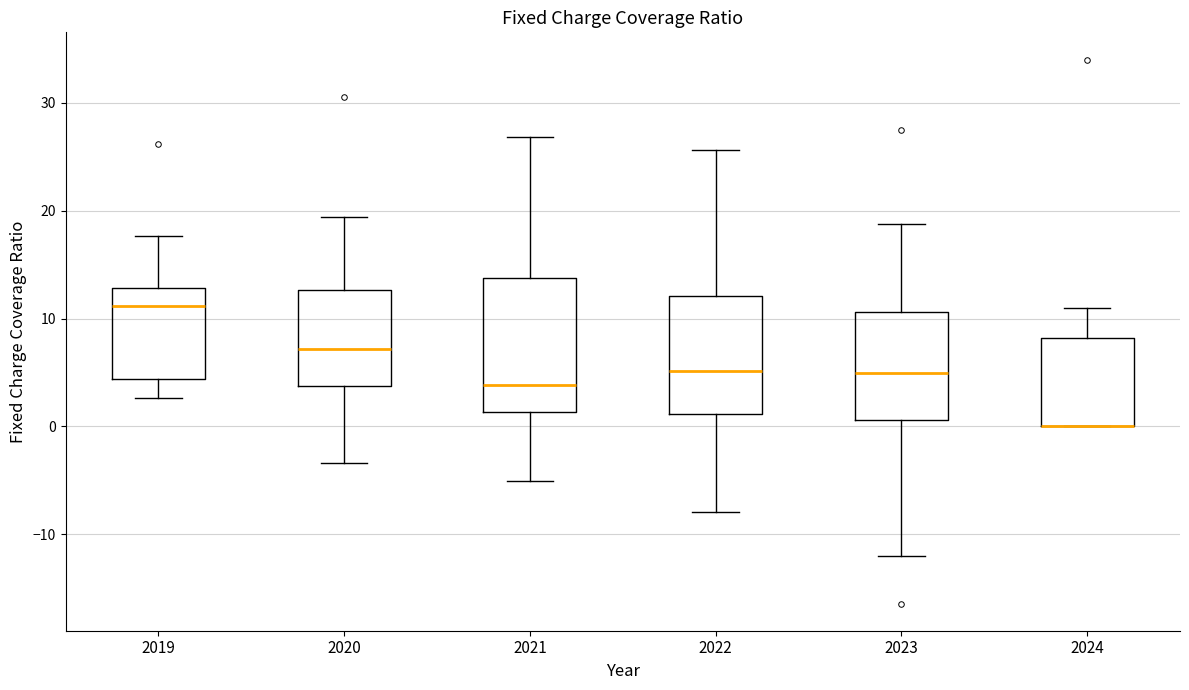

Reading left to right, transcribe this box plot: for each box, give where its median line is, the range the box spans, and where its two whiskers end, as read against the y-axis. The values are not printed on the chart, so give them approximately, as read against the axis.

2019: median 11, box 4 to 13, whiskers 3 to 18
2020: median 7, box 4 to 13, whiskers -3 to 19
2021: median 4, box 1 to 14, whiskers -5 to 27
2022: median 5, box 1 to 12, whiskers -8 to 26
2023: median 5, box 1 to 11, whiskers -12 to 19
2024: median 0 (drawn on the box's lower edge), box 0 to 8, whiskers 0 to 11